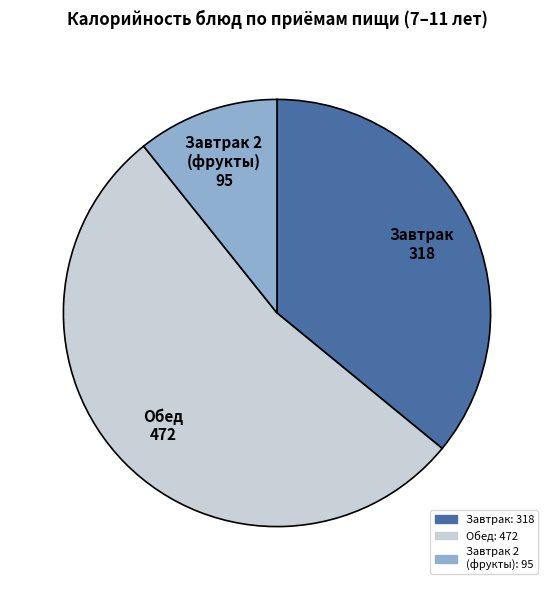

Count the number of slices in the pie.

3